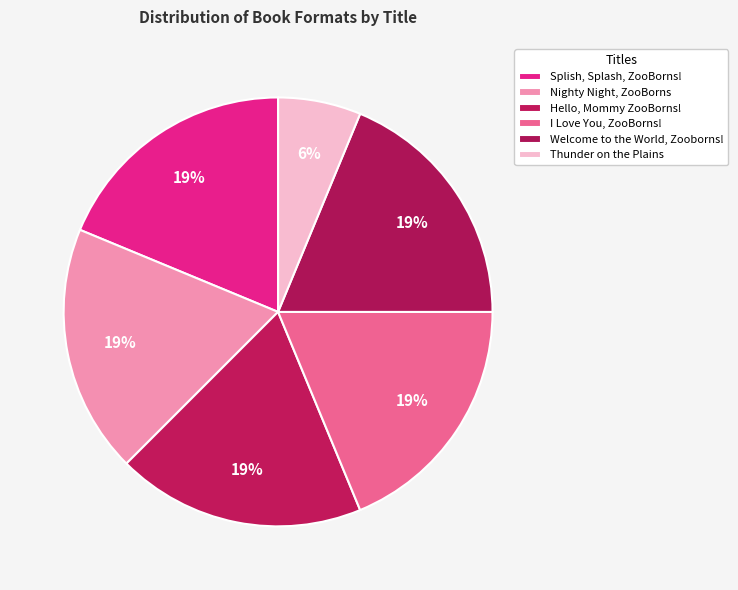

How many segments does this pie chart have?

6